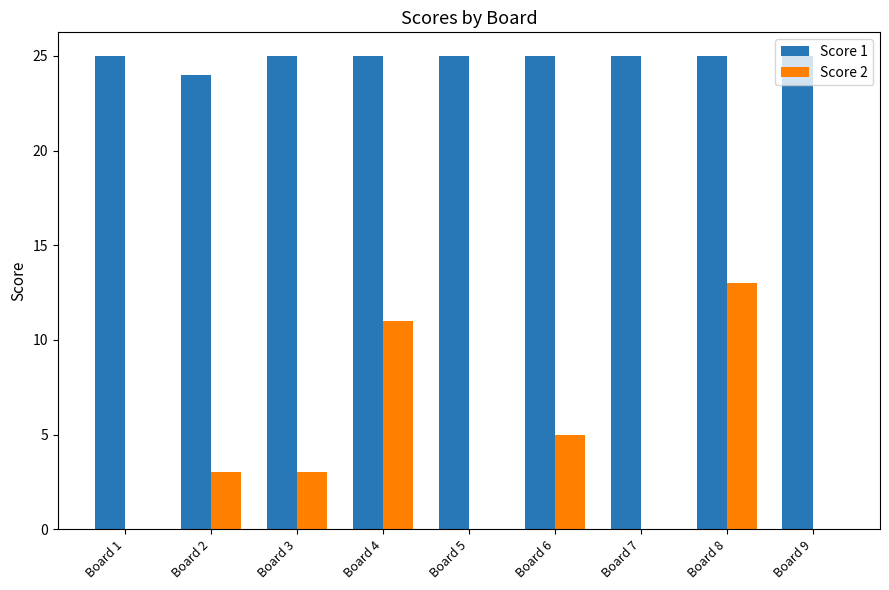

What is the spread (max minus min) of values at Board 8?

12